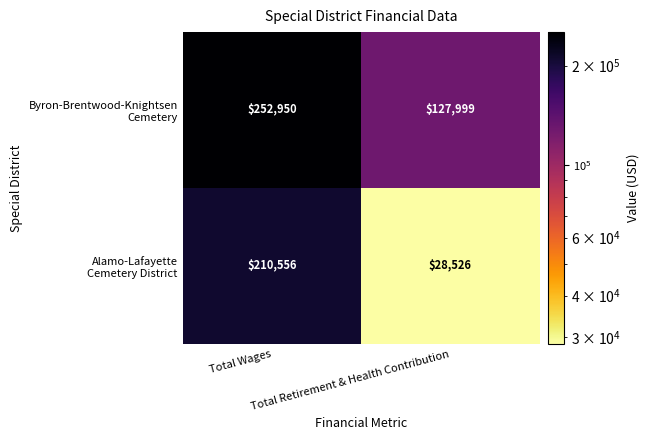

What is the smallest value displayed?

28526